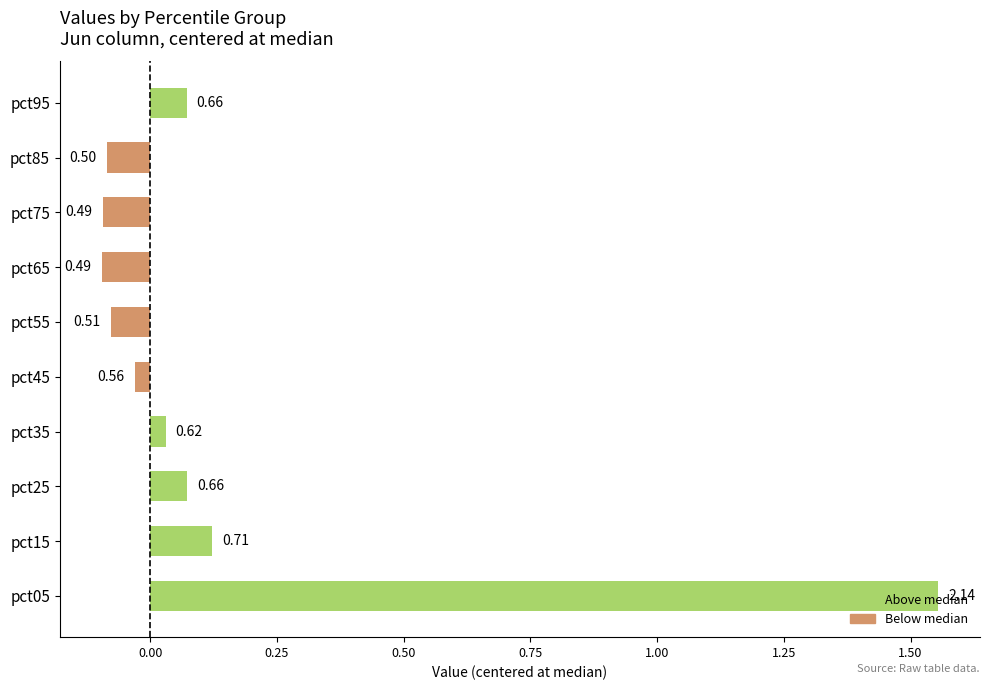

Are the bars horizontal?

Yes